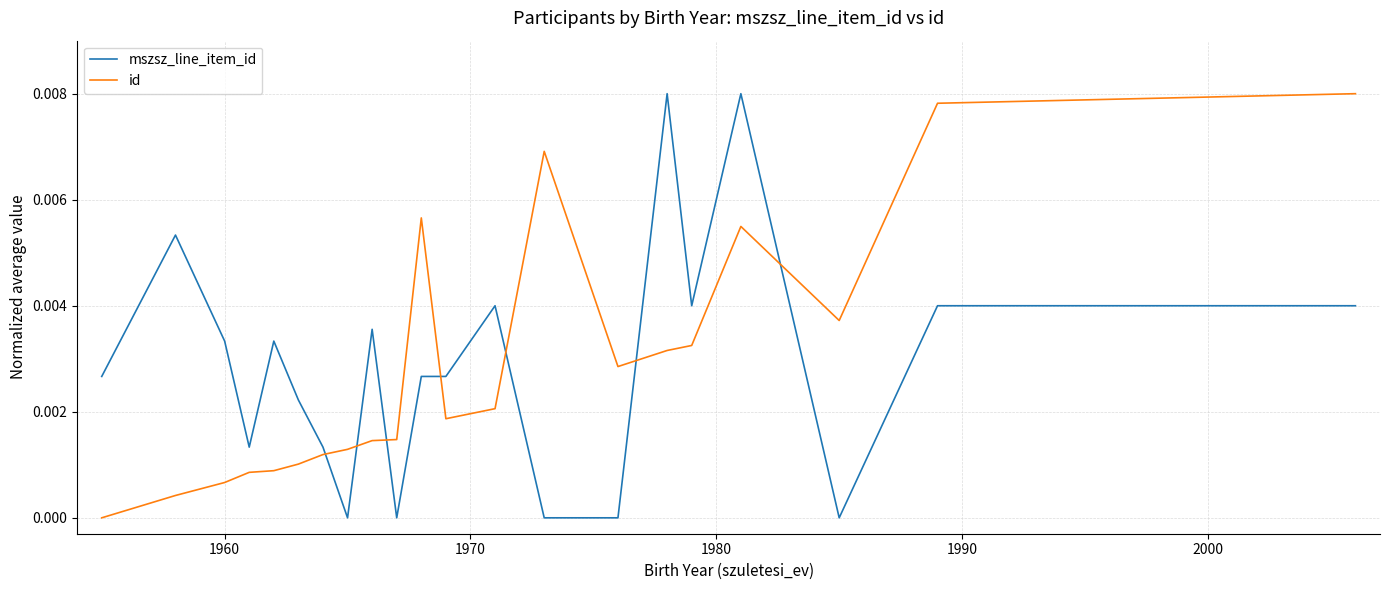

How many times do id and mszsz_line_item_id cross each other?

7